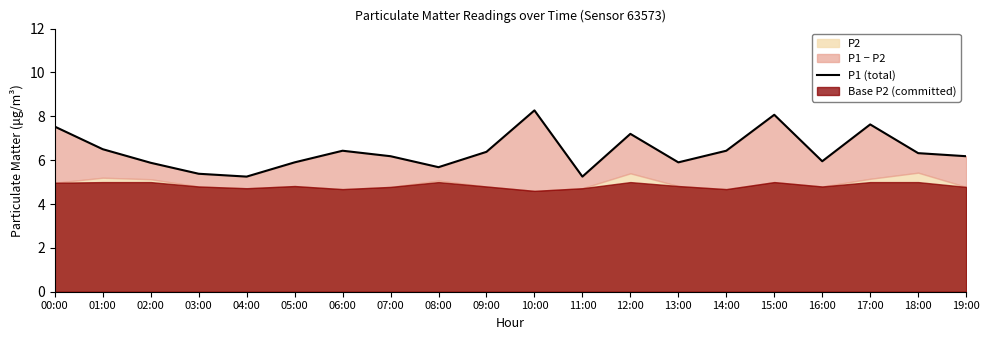

List the labels in order of value, smallest first.

04:00, 11:00, 03:00, 08:00, 02:00, 05:00, 13:00, 16:00, 07:00, 19:00, 18:00, 09:00, 06:00, 14:00, 01:00, 12:00, 00:00, 17:00, 15:00, 10:00